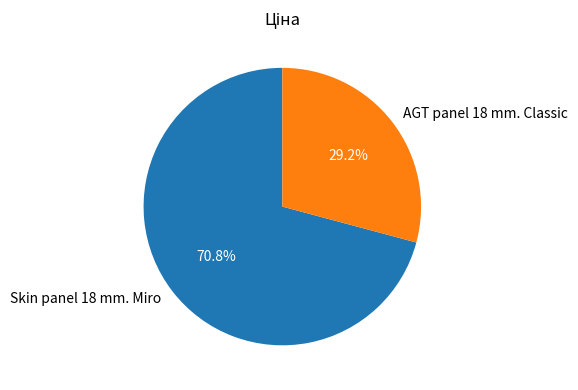

Between Skin panel 18 mm. Miro and AGT panel 18 mm. Classic, which is larger?

Skin panel 18 mm. Miro